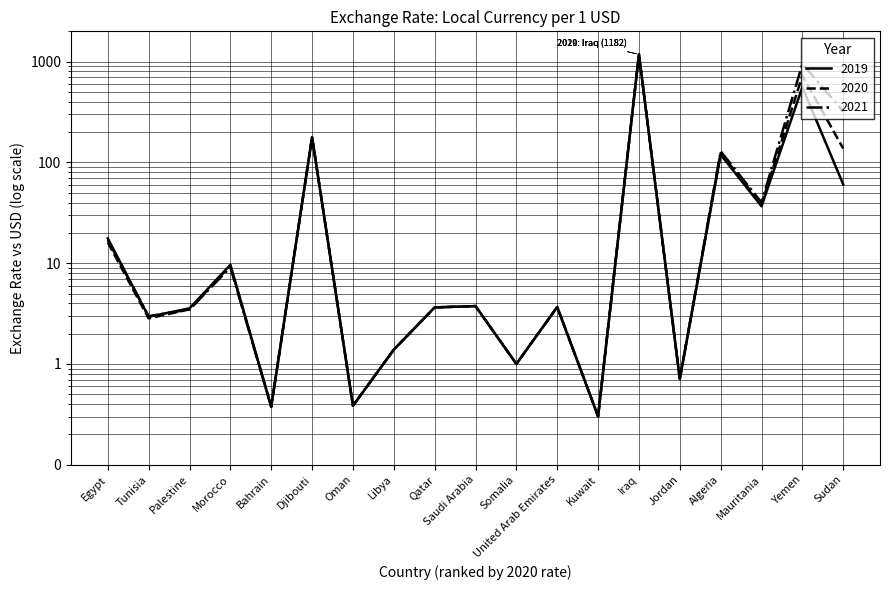

Where is the first local maximum for 2019?

Morocco